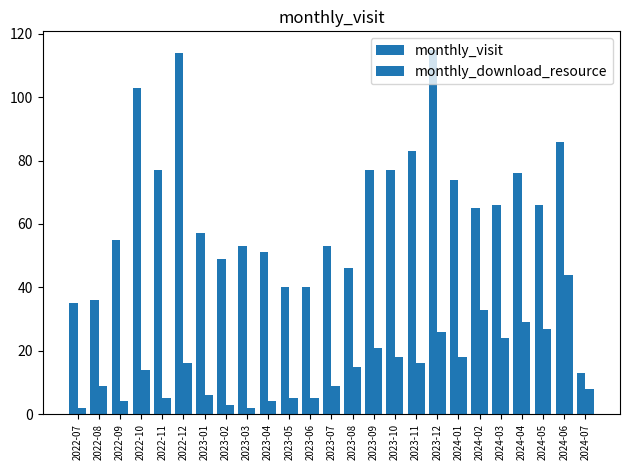

At which category does the chart reach its minimum across all series?

2022-07